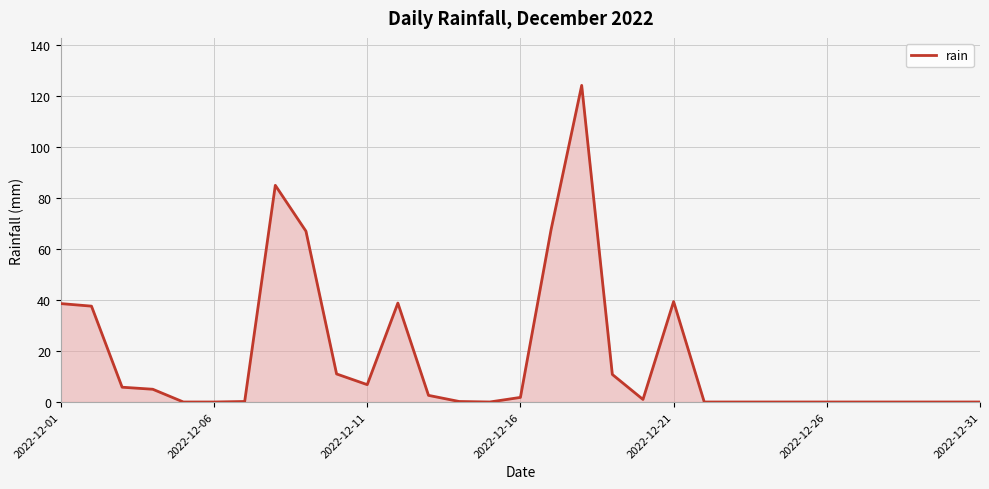

What is the difference between the maximum and minimum values?

124.2